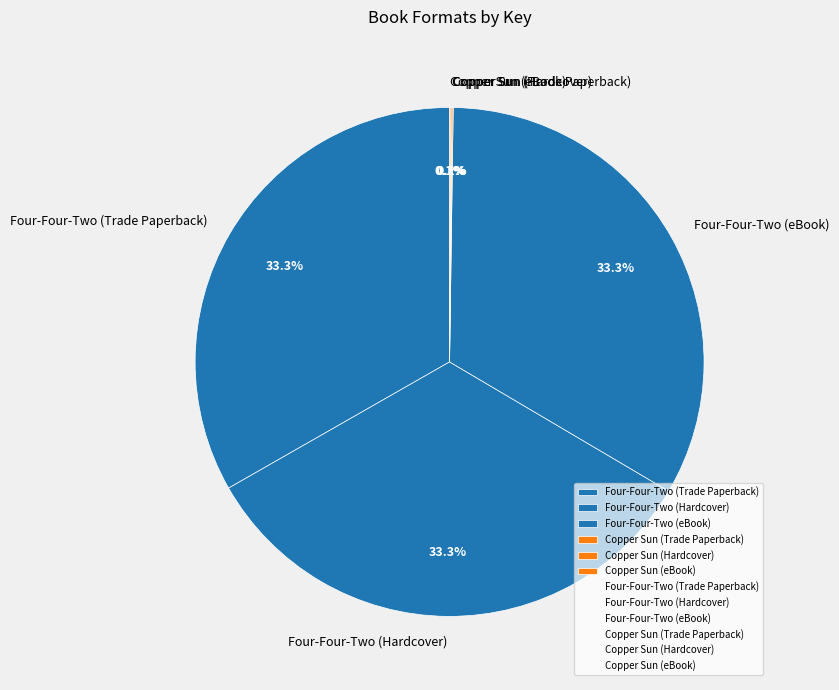

Is there a majority slice in this chart?

No